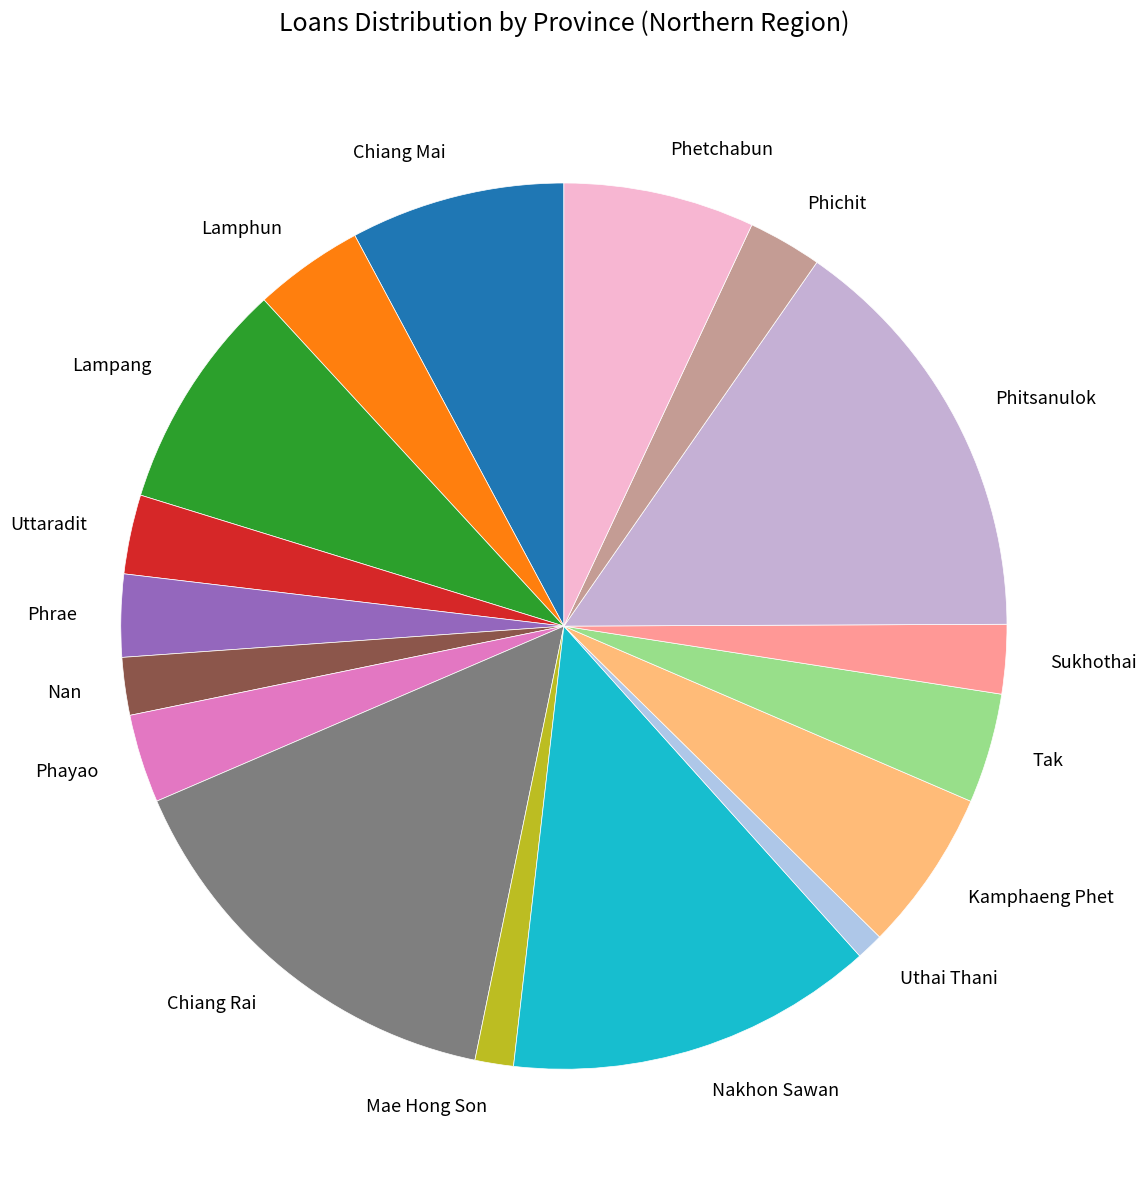

Count the number of slices in the pie.

17